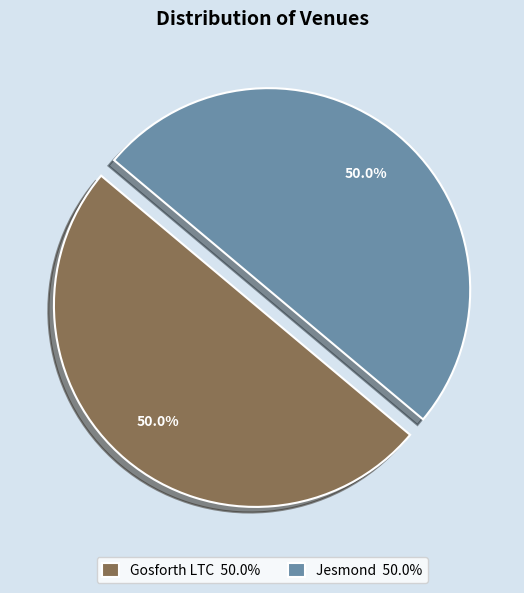

How much of the chart is everything except Gosforth LTC?

50.0%